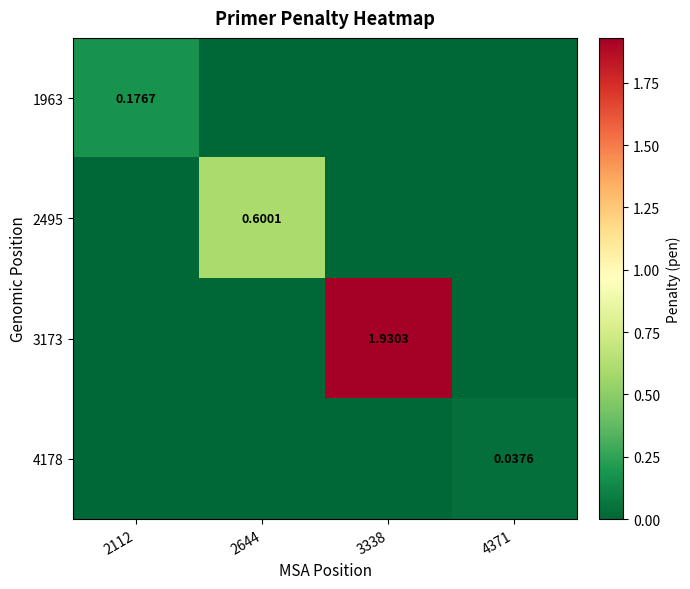

The value of 2495 at 3338 is 0.0. True or false?

True